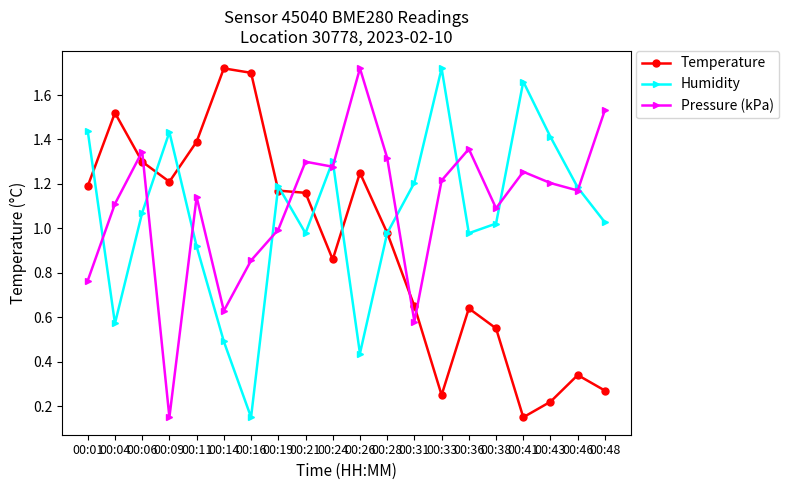

Between which two adjacent categories do Temperature and Pressure (kPa) first intersect?

00:04 and 00:06